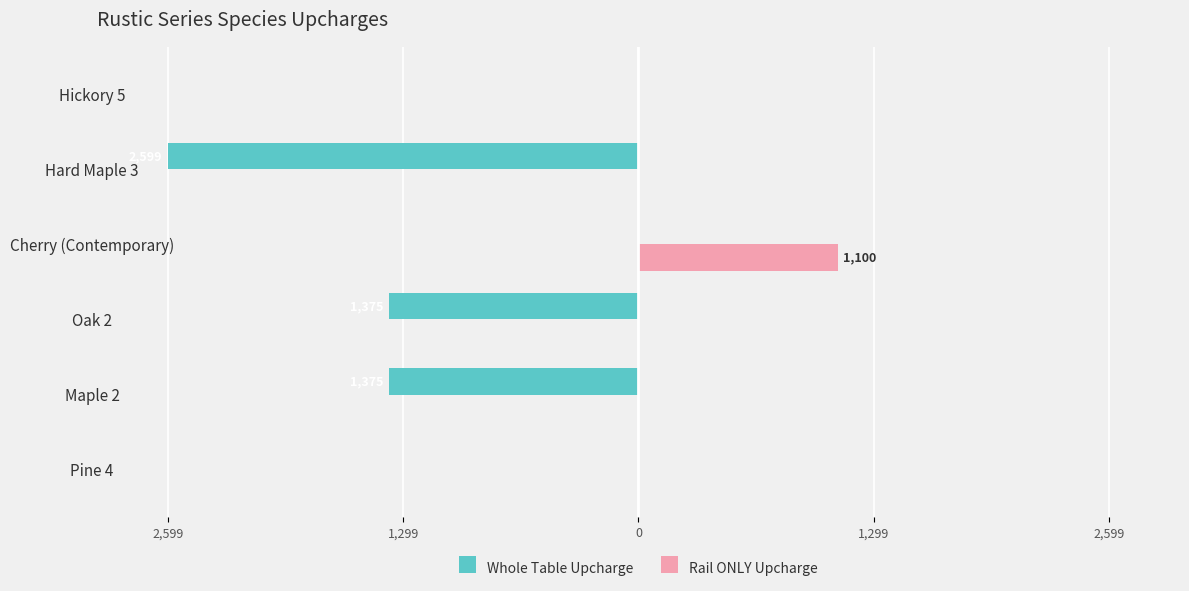

Which series has the largest total across all categories?

Rail ONLY Upcharge